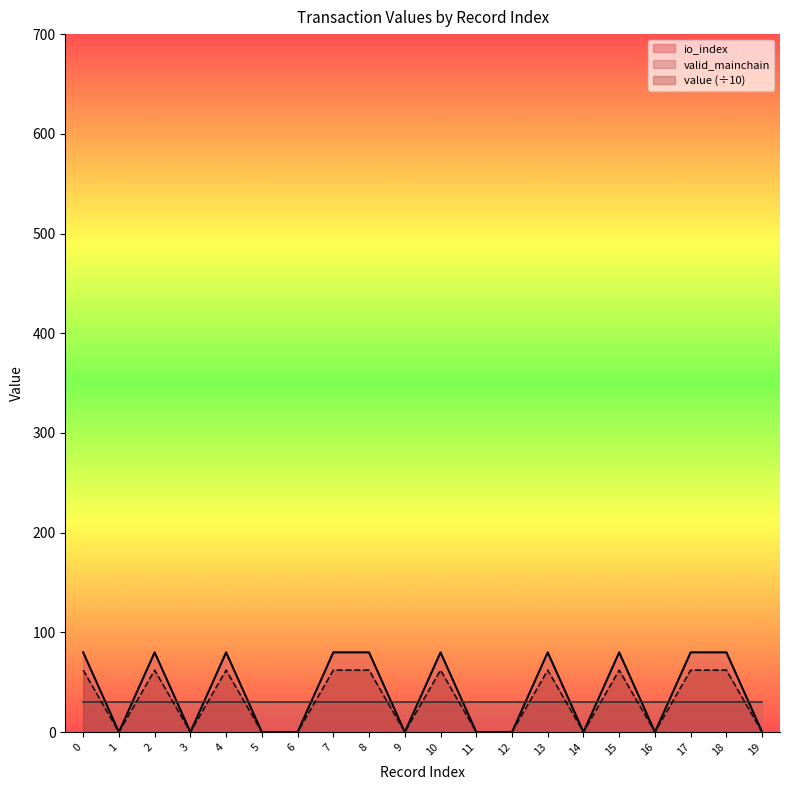

List the series in order of their peak value, lowest first.

valid_mainchain, value (÷10), io_index